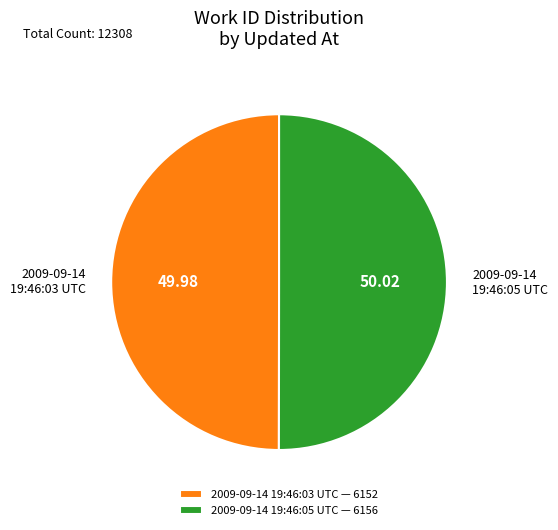

Do 2009-09-14 19:46:03 UTC and 2009-09-14 19:46:05 UTC together represent more than half of the pie?

Yes